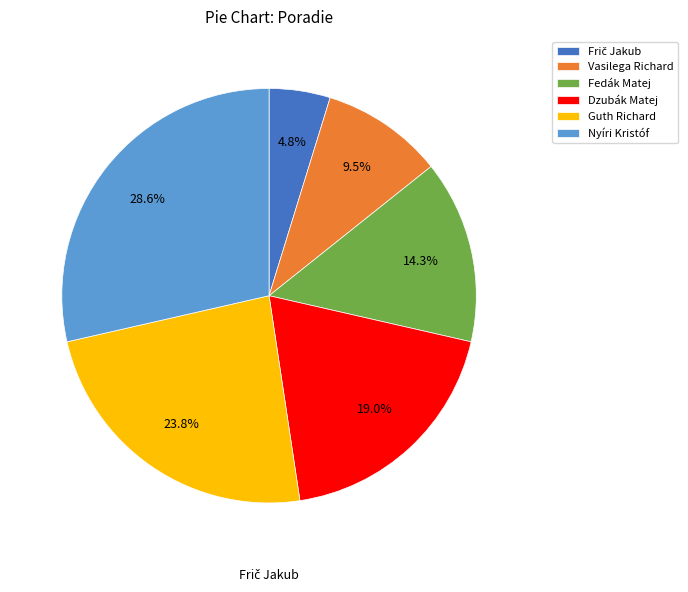

Approximately how many times larger is the value at Nyíri Kristóf compared to Guth Richard?

1.2